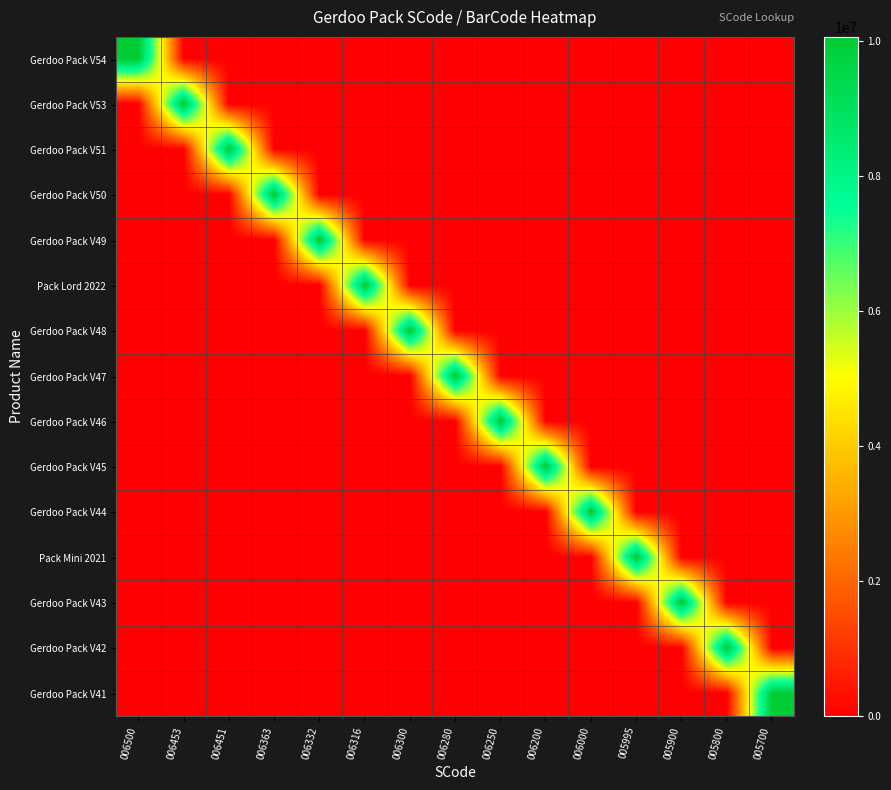

What is the maximum value shown in the chart?

10065006